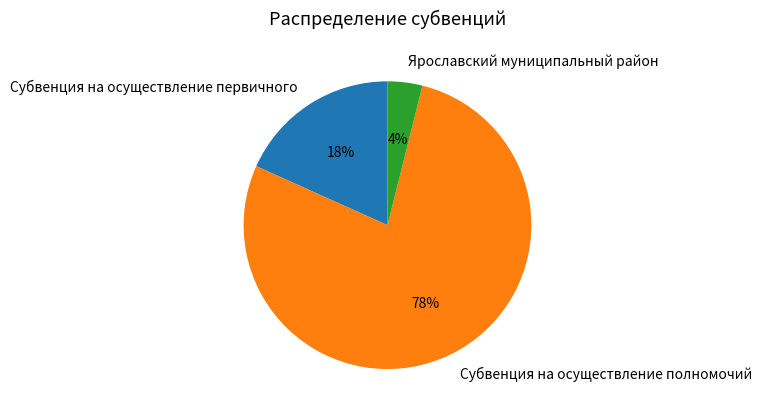

Does Субвенция на осуществление первичного represent more than half of the total?

No